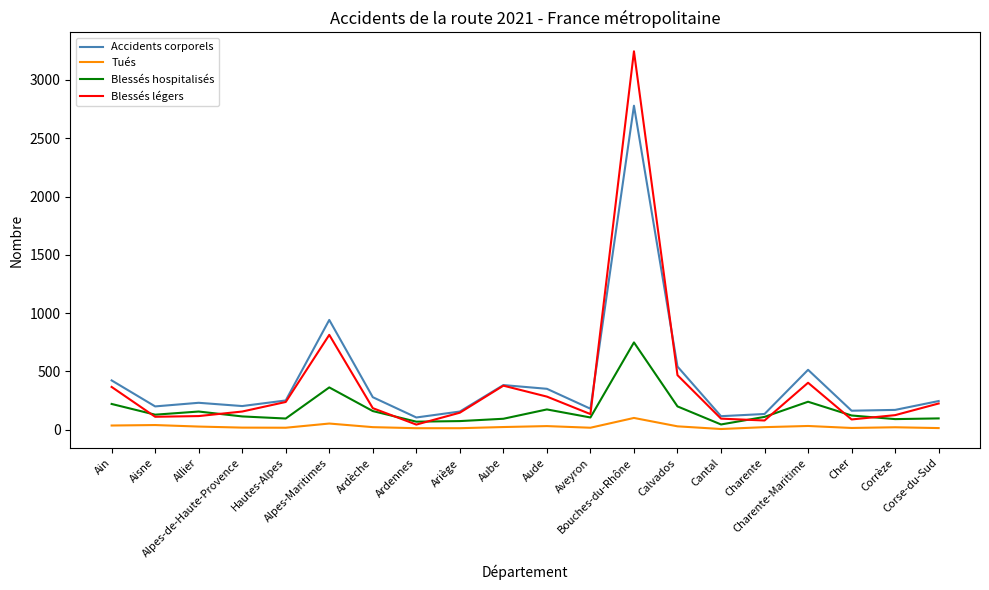

Which series has the widest spread of values?

Blessés légers